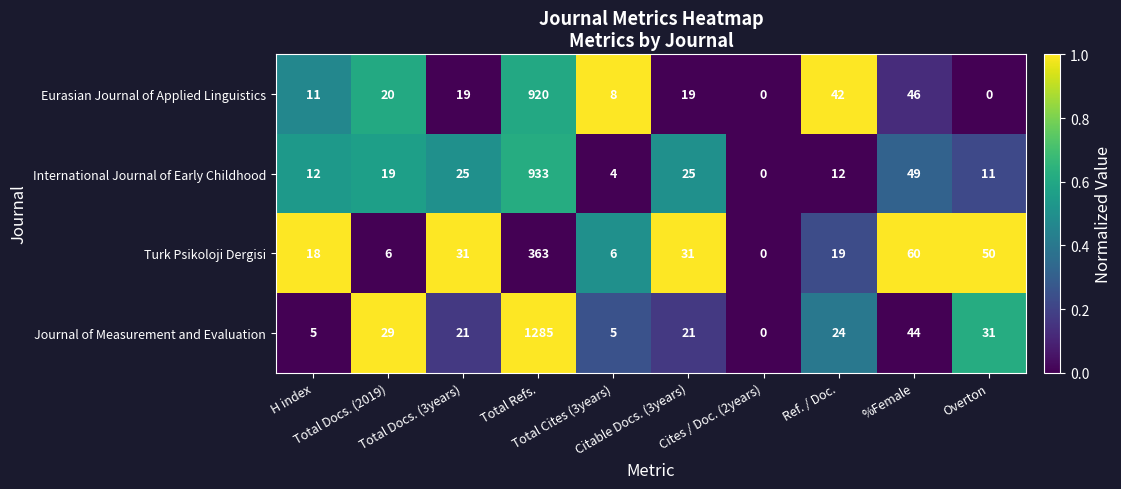

Count the number of categories in the chart.

10